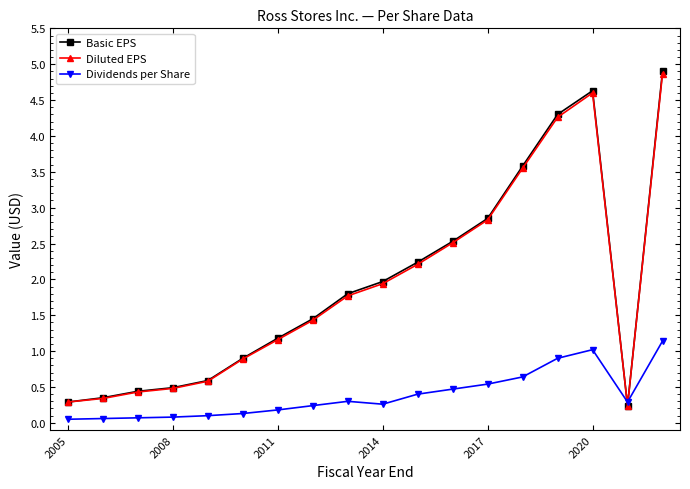

How many interior local peaks does the Diluted EPS series have?

1